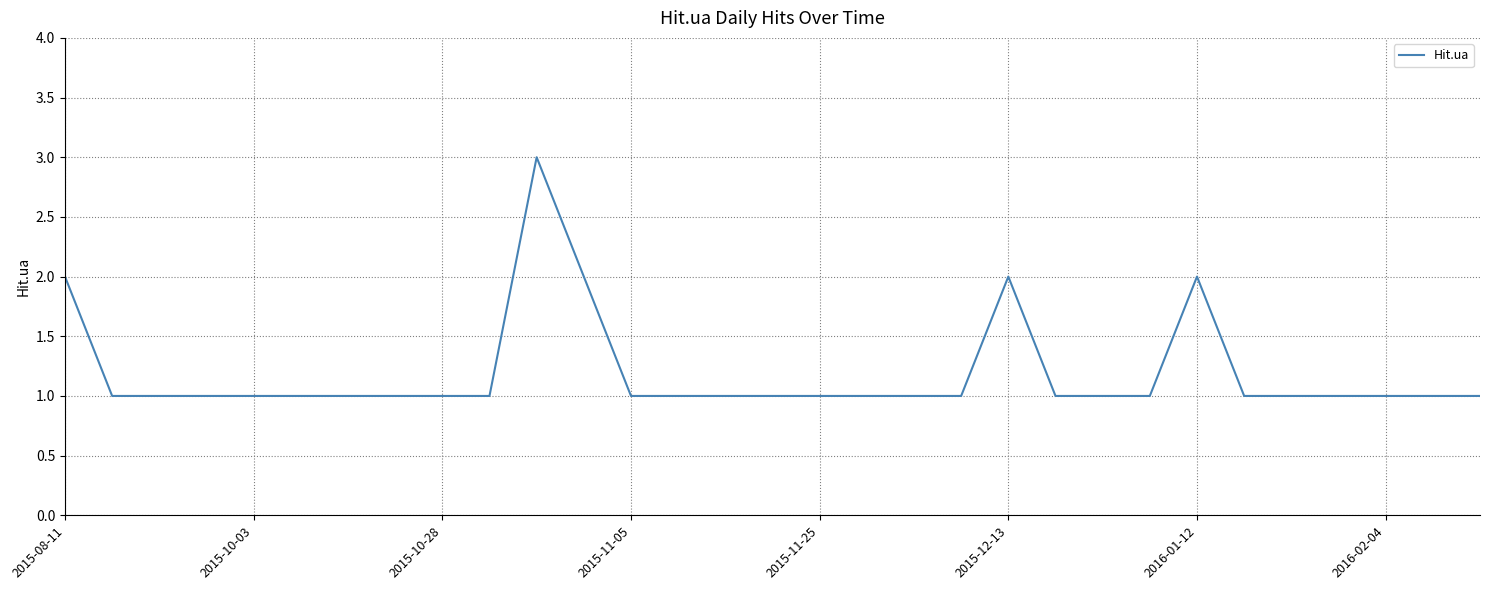

Does the chart display data point markers on the line(s)?

No